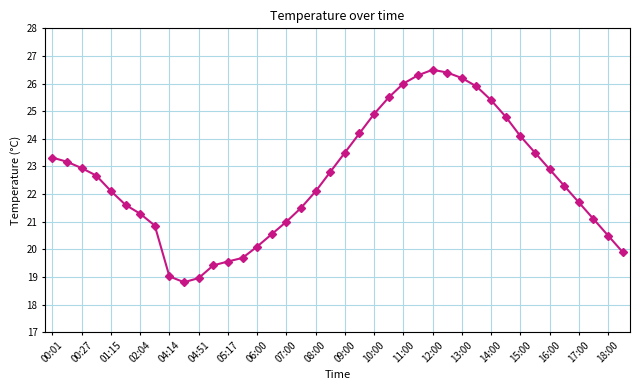

What is the value of the 22nd point from the left?

24.2